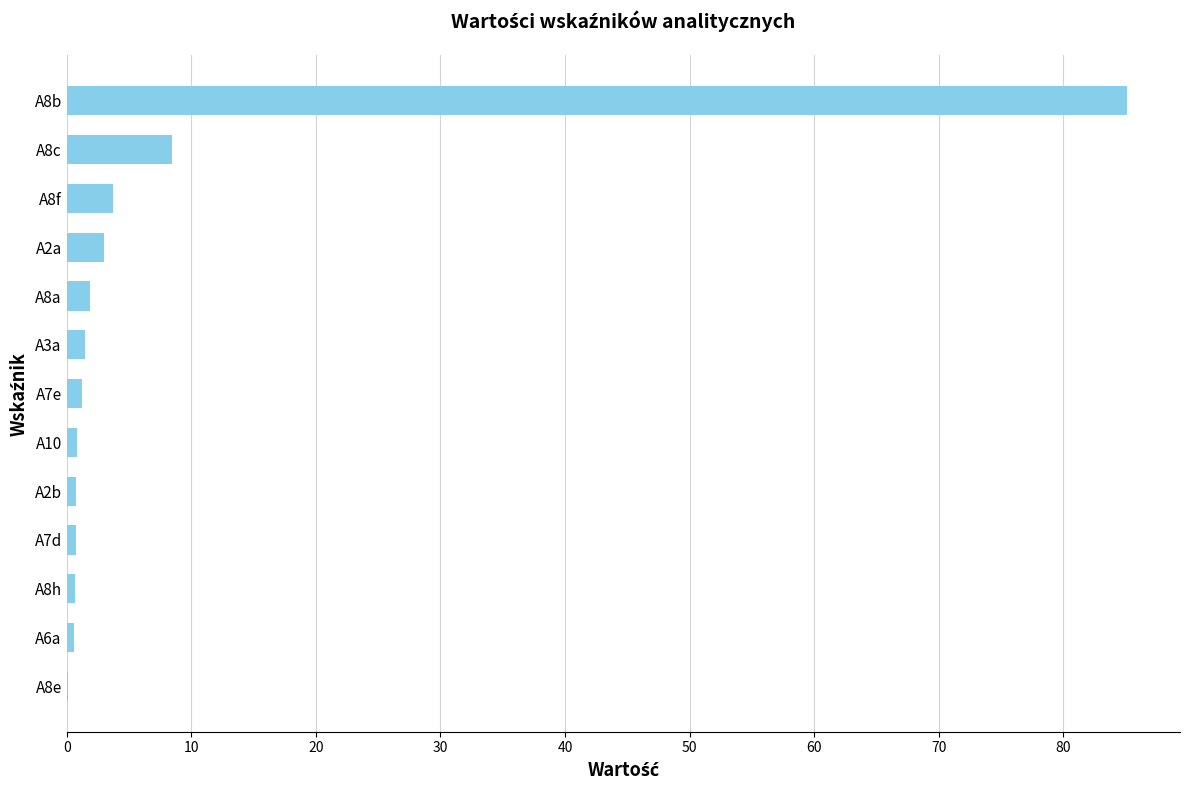

Are the bars grouped side by side (vs. stacked)?

No